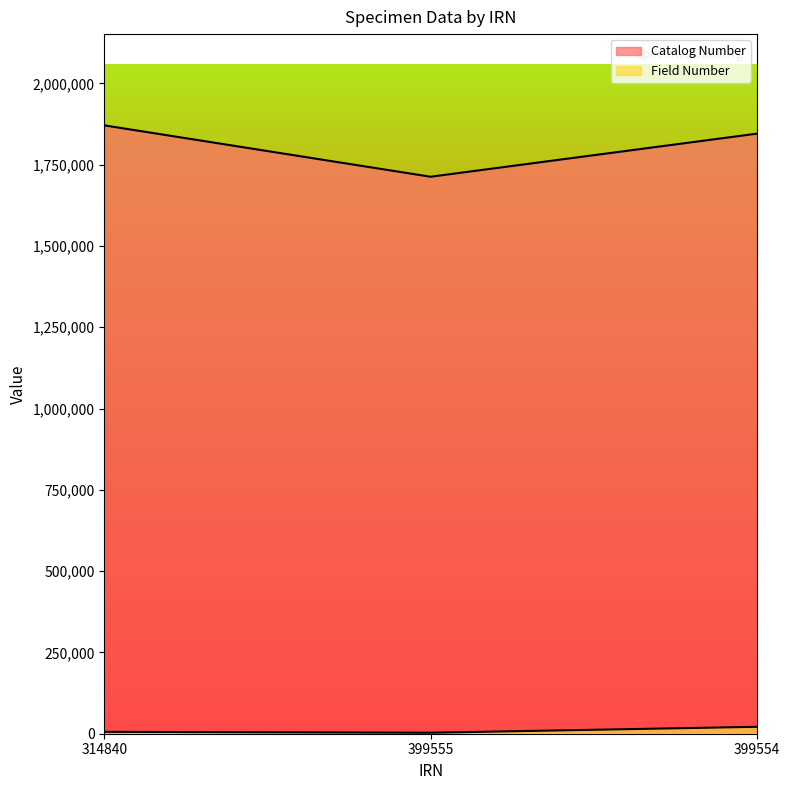

At how many categories does at least one series exceed 1054756?

3